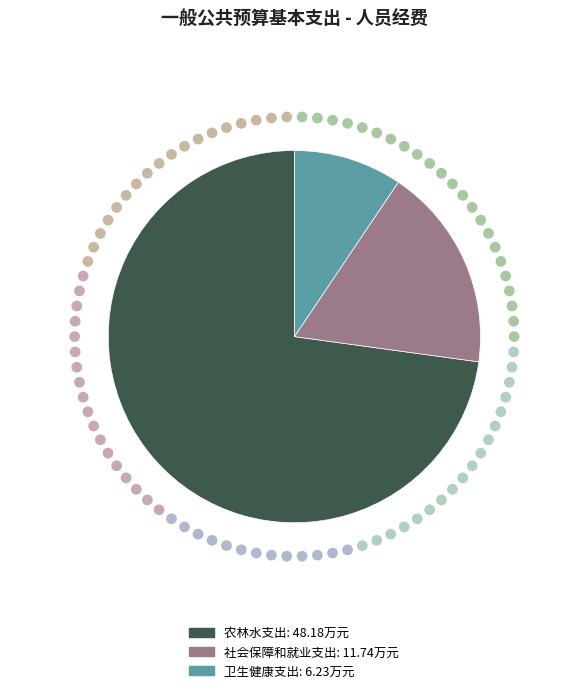

Does any single category account for the majority?

Yes